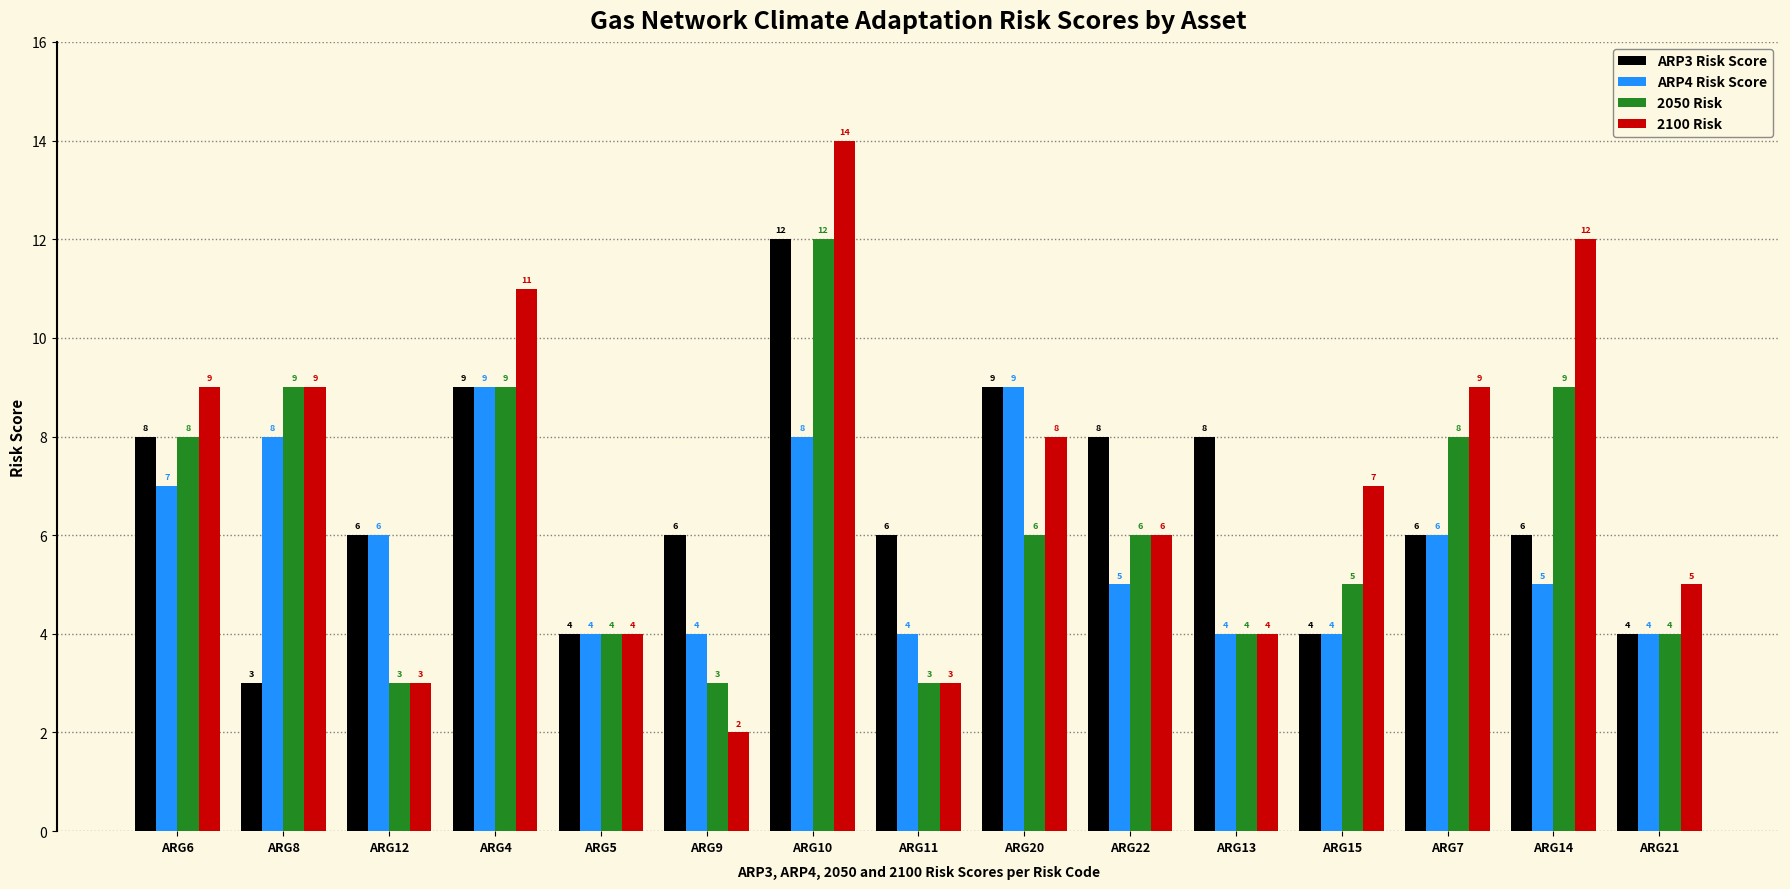

What are all the series names shown in the legend?

ARP3 Risk Score, ARP4 Risk Score, 2050 Risk, 2100 Risk